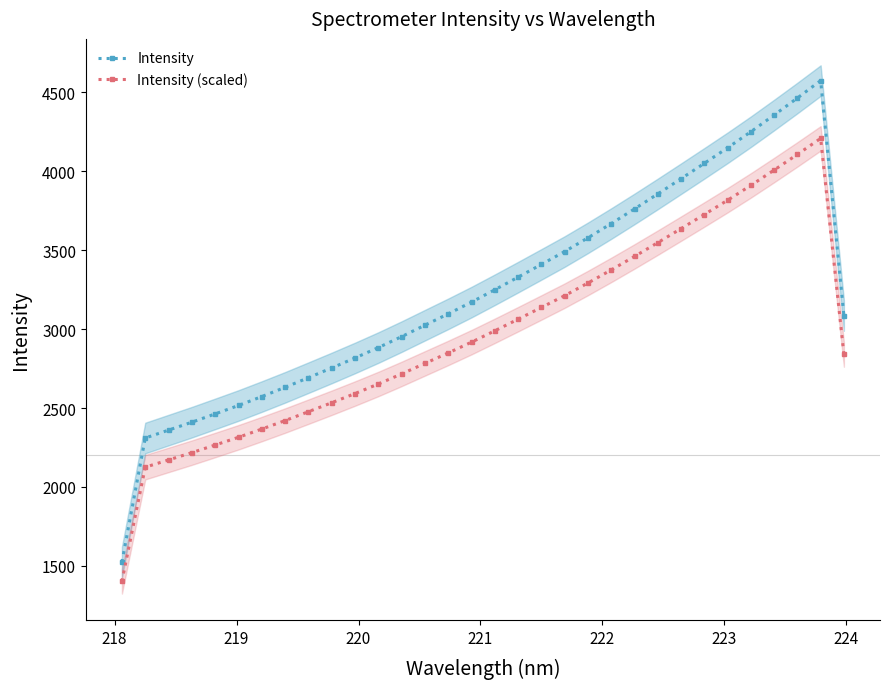

True or false: Intensity and Intensity (scaled) intersect in this chart.

False